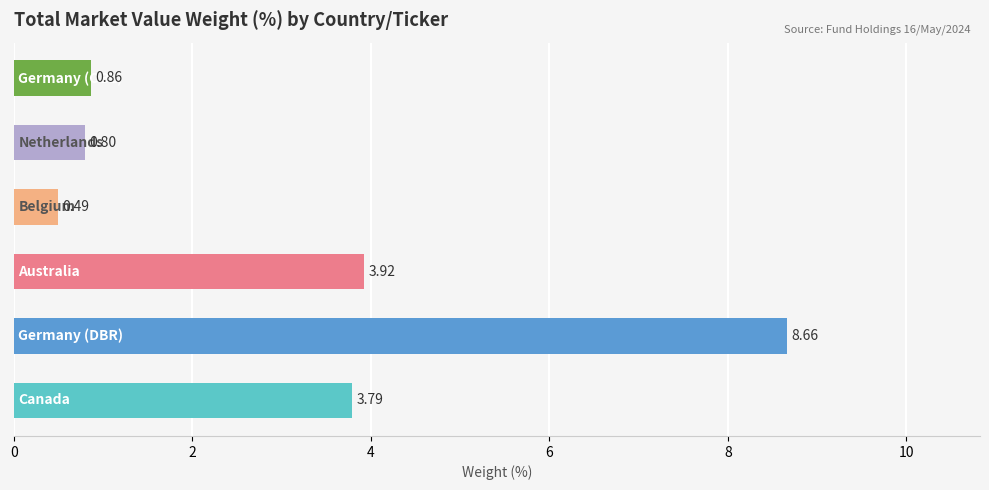

What is the difference between the second highest and minimum values?

3.4